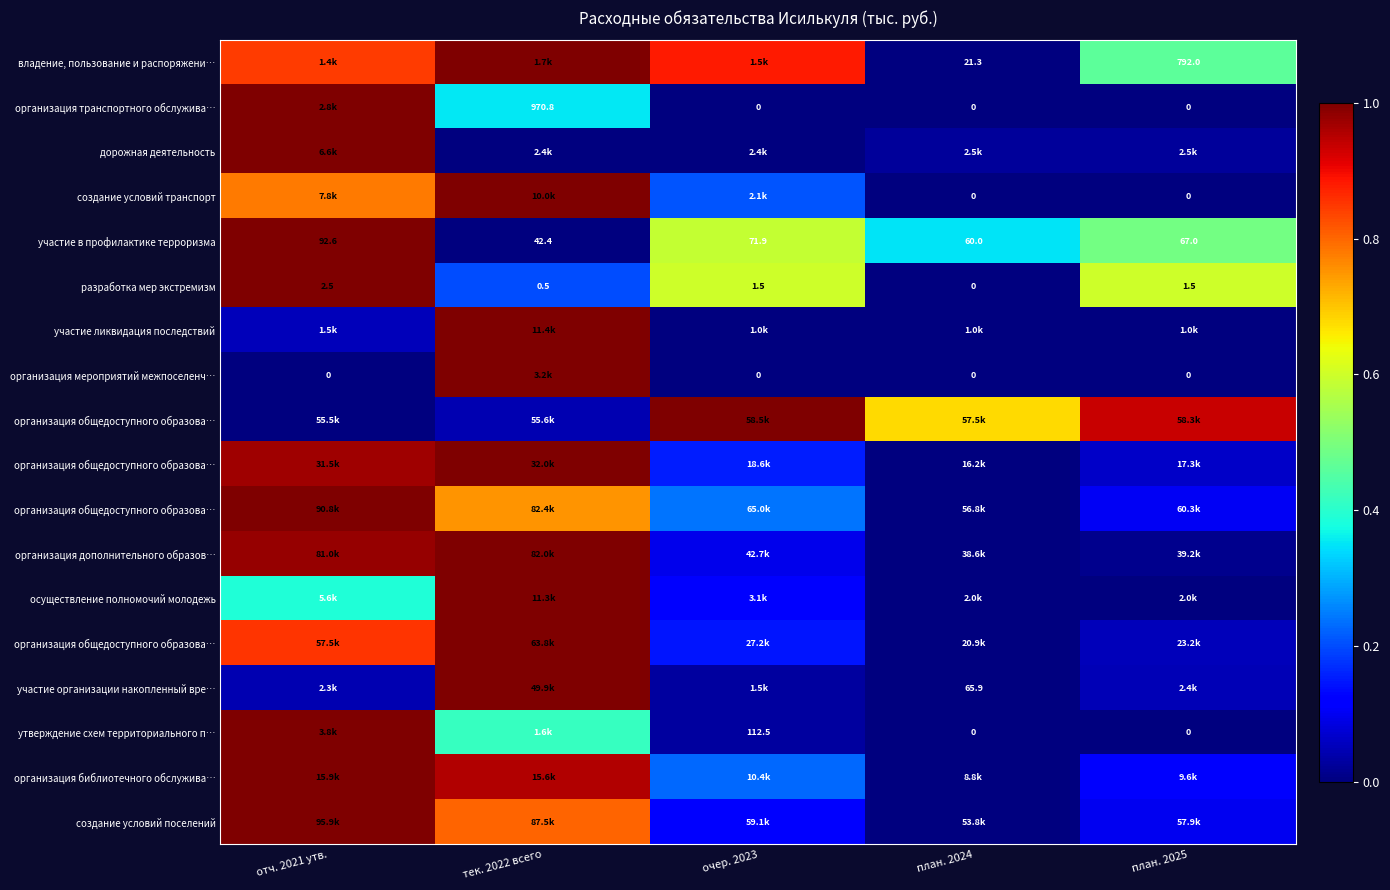

Which has a higher value, очер. 2023 or отч. 2021 утв.?

очер. 2023